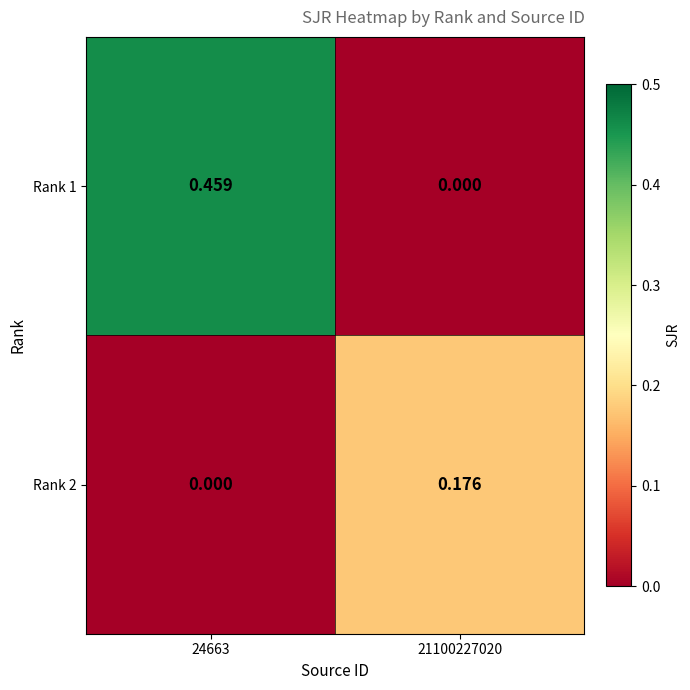

Is the value of Rank 2 at 21100227020 greater than the value of Rank 1 at 21100227020?

Yes